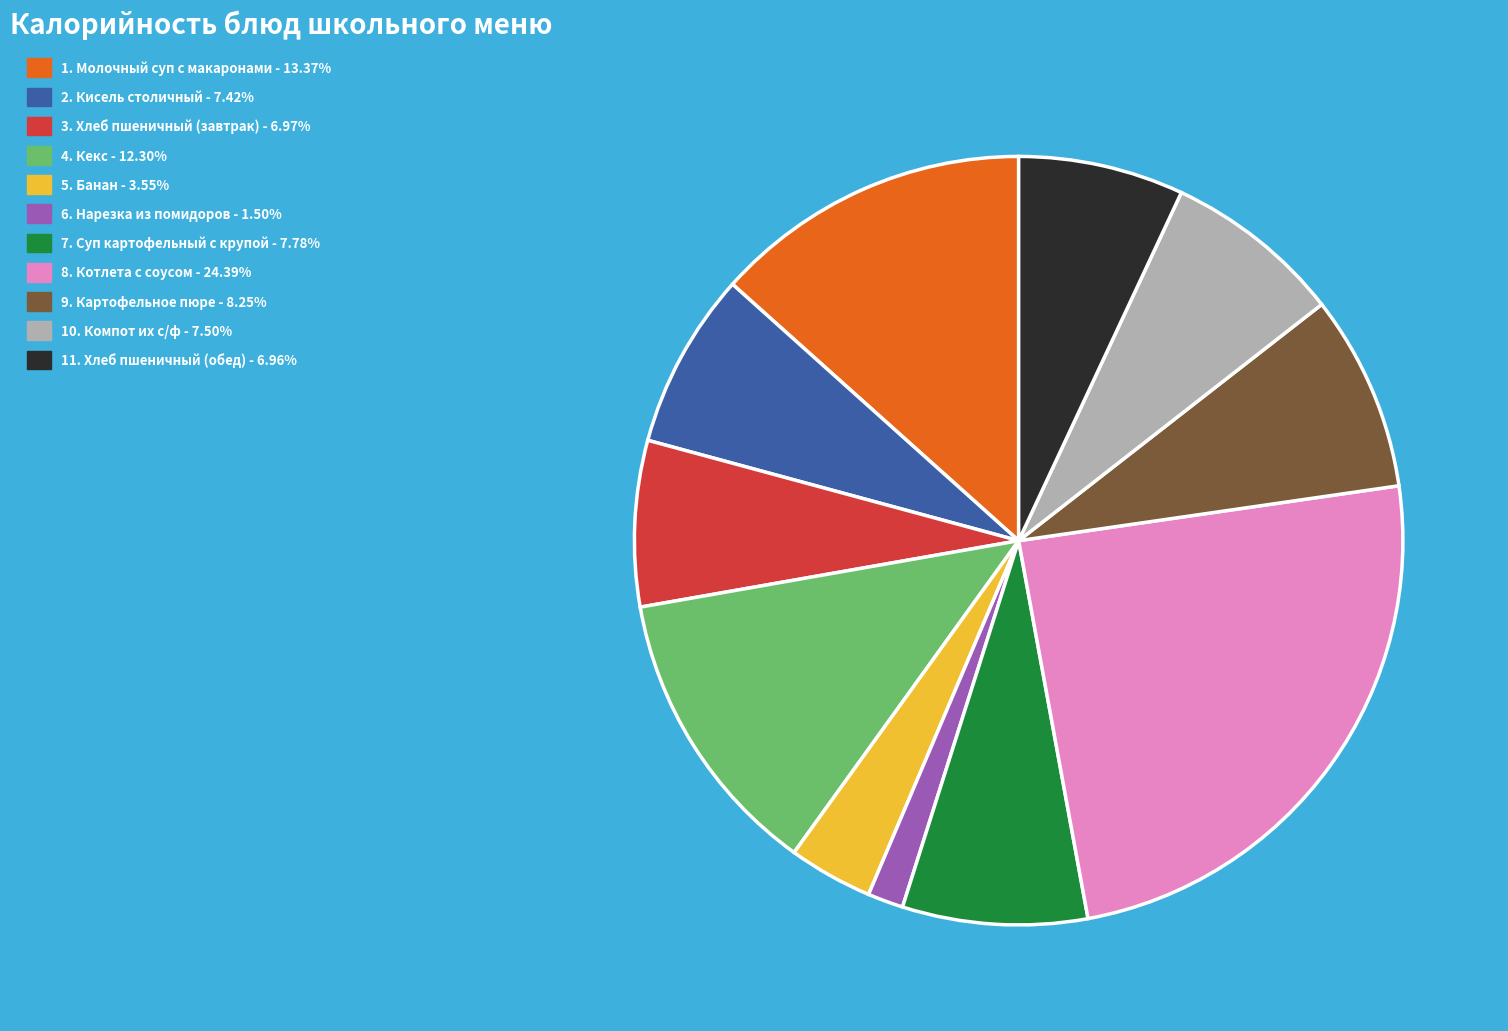

Does any single category account for the majority?

No